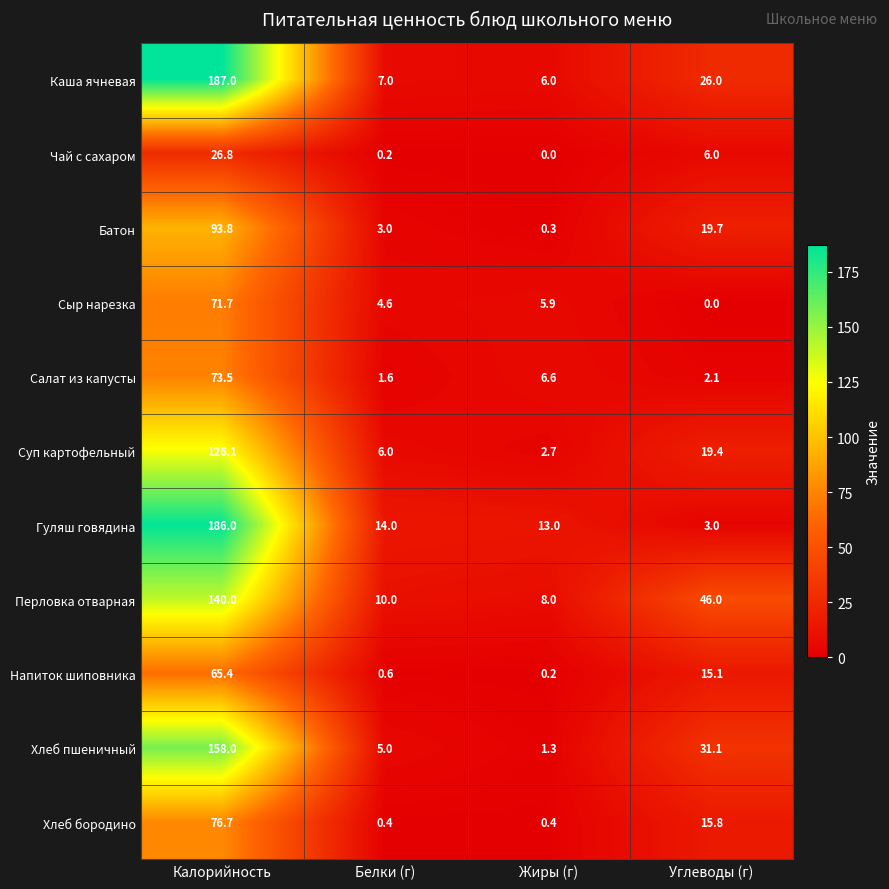

What is the total value across all series at Калорийность?

1205.0